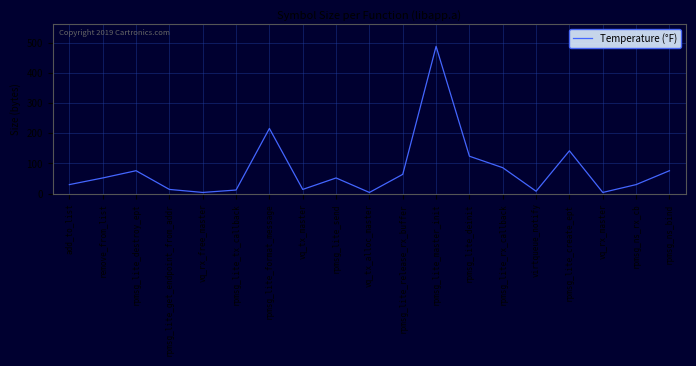

Which category has the highest value across all series?

rpmsg_lite_master_init